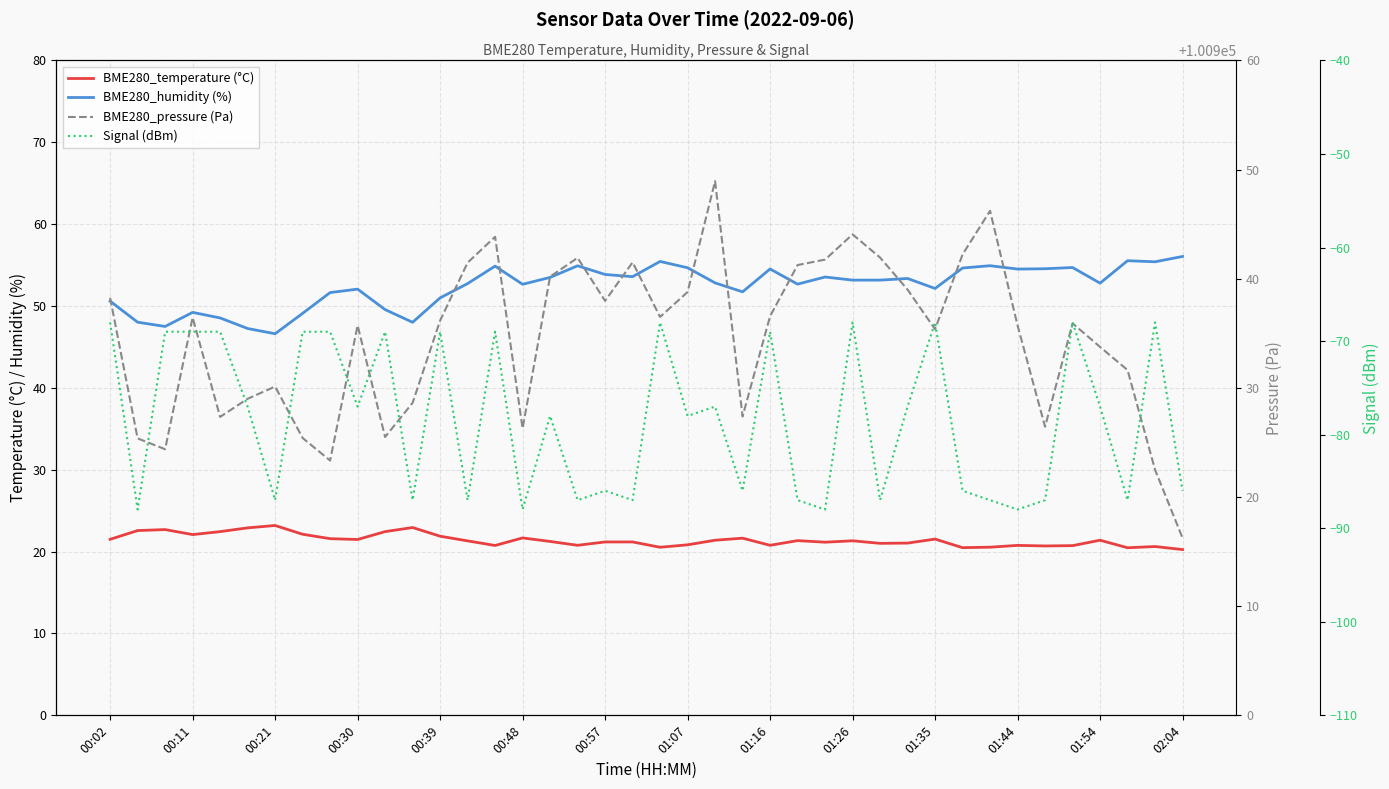

Which series has the largest total across all categories?

BME280_pressure (Pa)